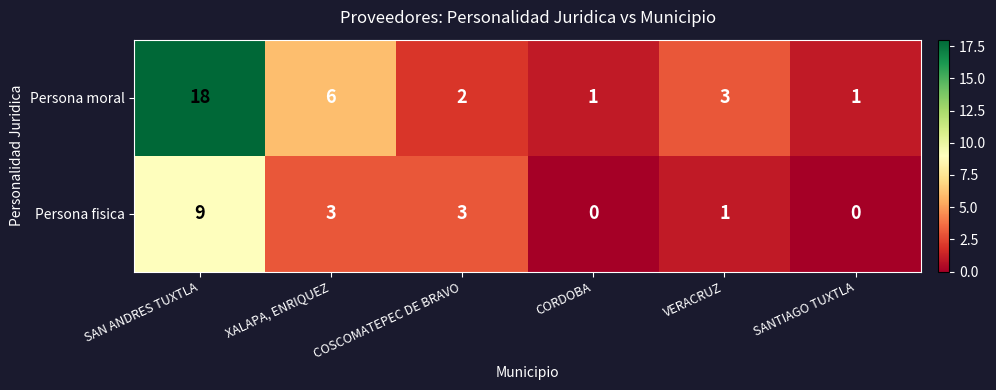

At which label does Persona moral first exceed 3?

SAN ANDRES TUXTLA